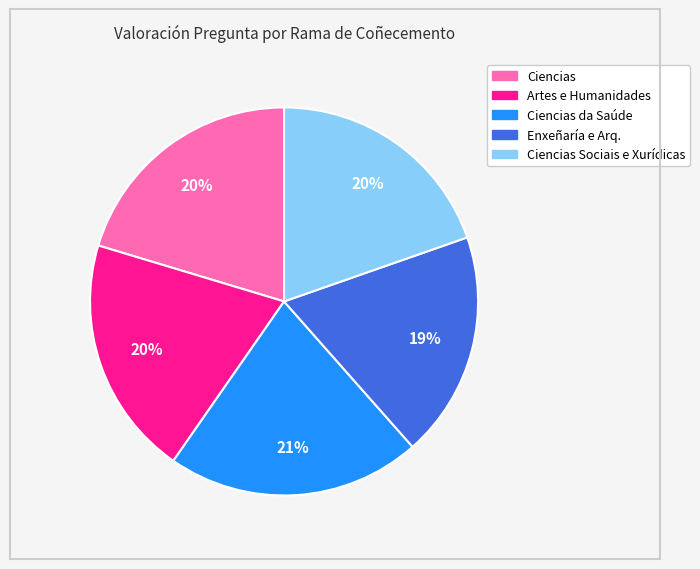

How many slices are in this pie chart?

5